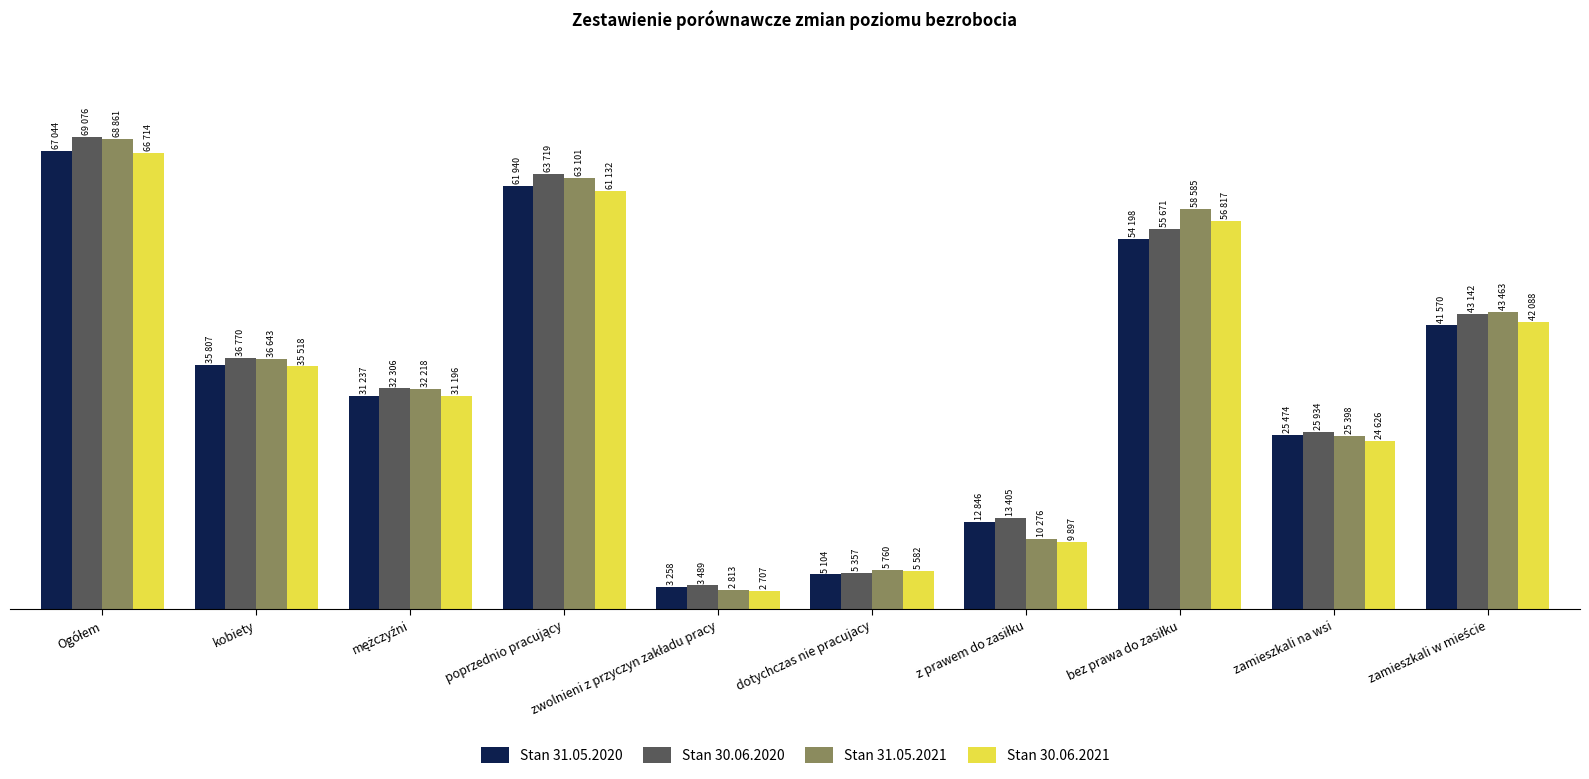

Reading left to right, list all the values displayed in this chart.

Stan 31.05.2020: Ogółem=67044	kobiety=35807	mężczyźni=31237	poprzednio pracujący=61940	zwolnieni z przyczyn zakładu pracy=3258	dotychczas nie pracujacy=5104	z prawem do zasiłku=12846	bez prawa do zasiłku=54198	zamieszkali na wsi=25474	zamieszkali w mieście=41570
Stan 30.06.2020: Ogółem=69076	kobiety=36770	mężczyźni=32306	poprzednio pracujący=63719	zwolnieni z przyczyn zakładu pracy=3489	dotychczas nie pracujacy=5357	z prawem do zasiłku=13405	bez prawa do zasiłku=55671	zamieszkali na wsi=25934	zamieszkali w mieście=43142
Stan 31.05.2021: Ogółem=68861	kobiety=36643	mężczyźni=32218	poprzednio pracujący=63101	zwolnieni z przyczyn zakładu pracy=2813	dotychczas nie pracujacy=5760	z prawem do zasiłku=10276	bez prawa do zasiłku=58585	zamieszkali na wsi=25398	zamieszkali w mieście=43463
Stan 30.06.2021: Ogółem=66714	kobiety=35518	mężczyźni=31196	poprzednio pracujący=61132	zwolnieni z przyczyn zakładu pracy=2707	dotychczas nie pracujacy=5582	z prawem do zasiłku=9897	bez prawa do zasiłku=56817	zamieszkali na wsi=24626	zamieszkali w mieście=42088